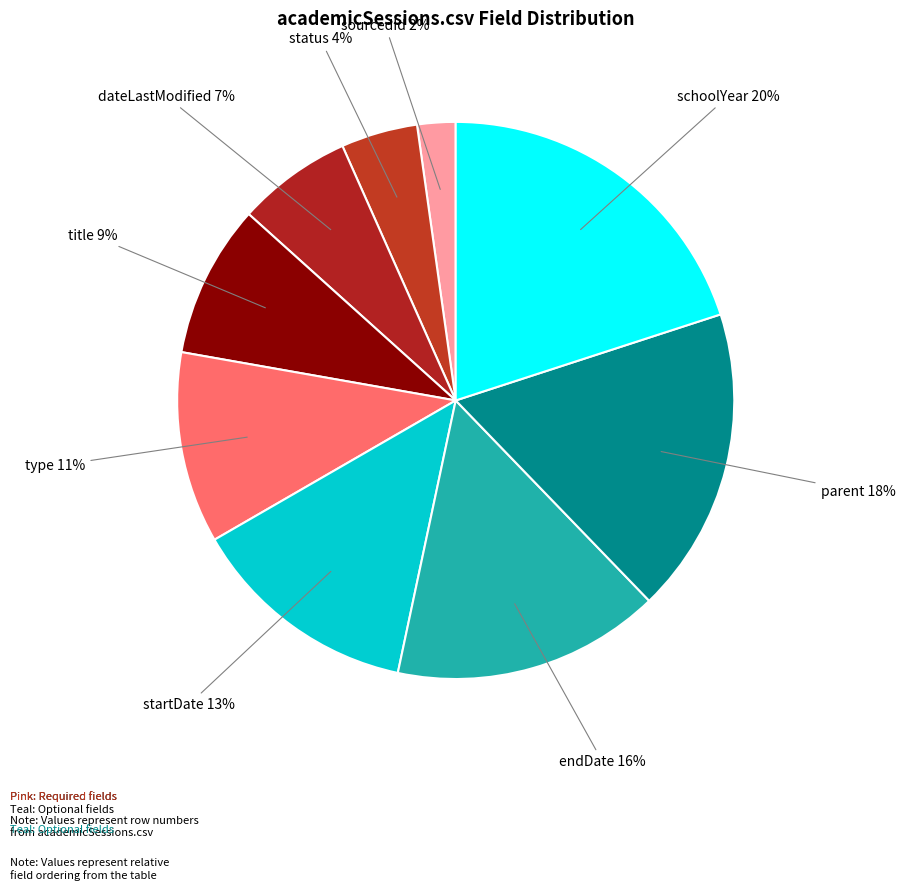

The endDate slice represents 9% of the pie. True or false?

False